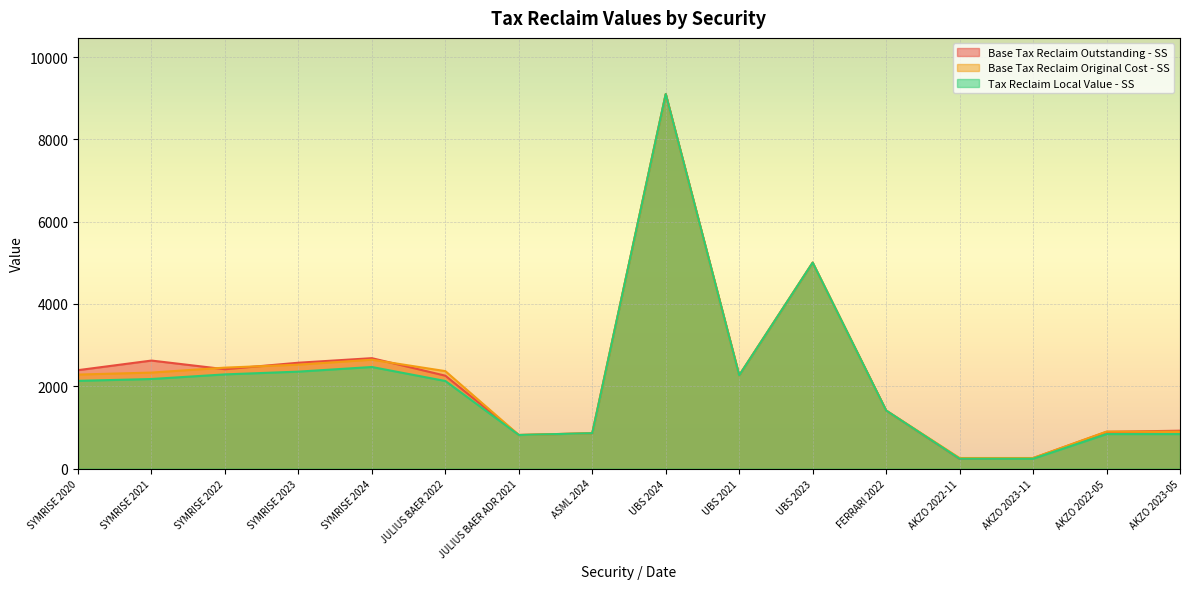

What is the value of the Base Tax Reclaim Original Cost - SS point at the 4th from the left?

2525.5